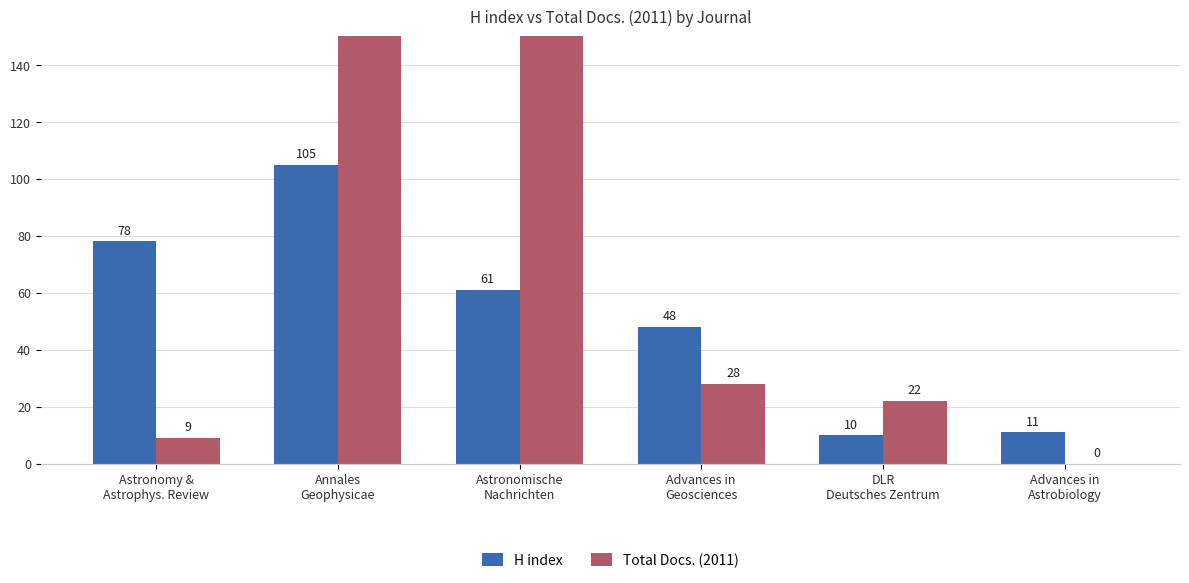

What is the total value across all series at Annales
Geophysicae?

309